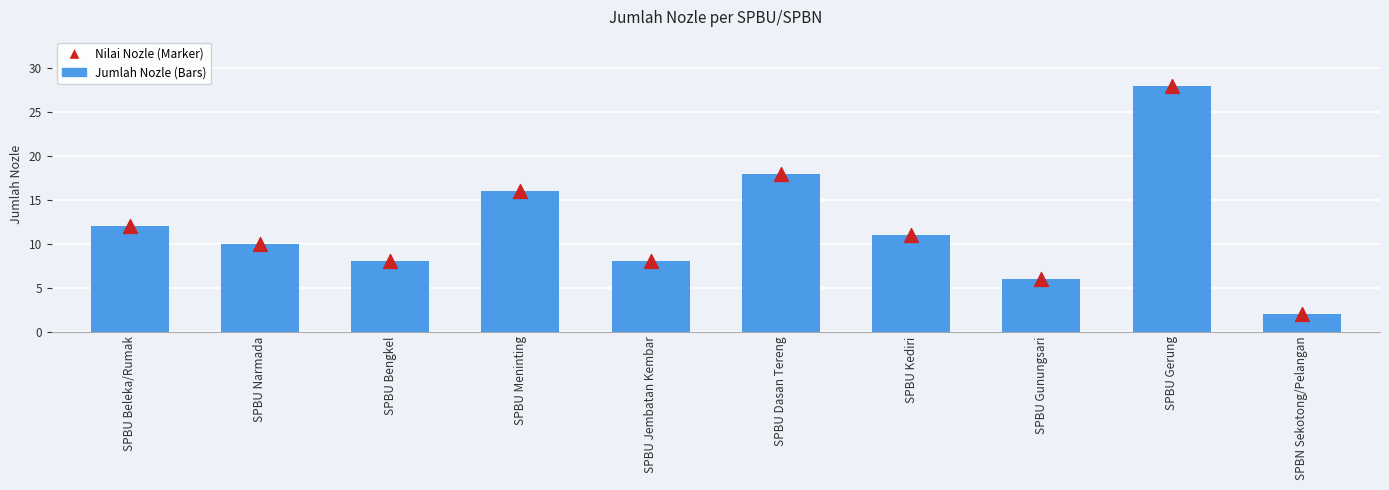

What is the total value across all series at SPBU Beleka/Rumak?

24